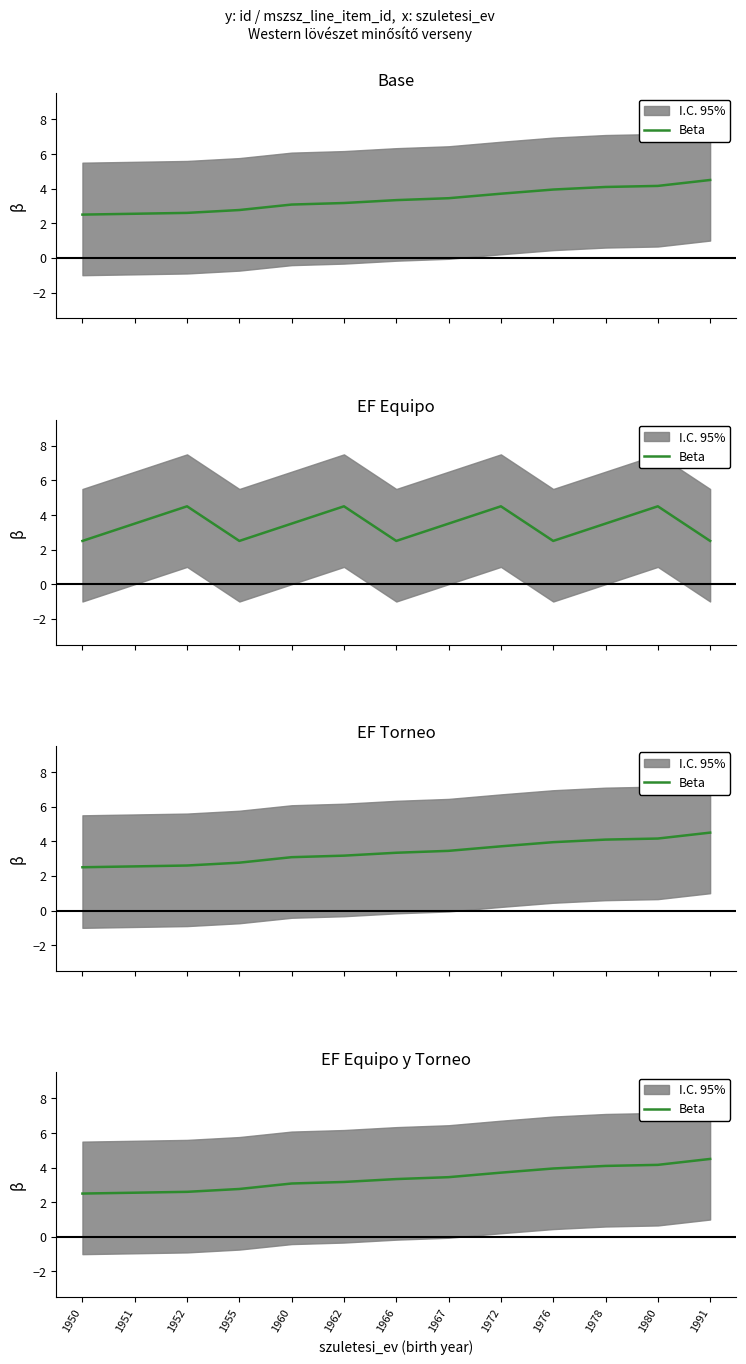

List the labels in order of value, smallest first.

1950, 1951, 1952, 1955, 1960, 1962, 1966, 1967, 1972, 1976, 1978, 1980, 1991